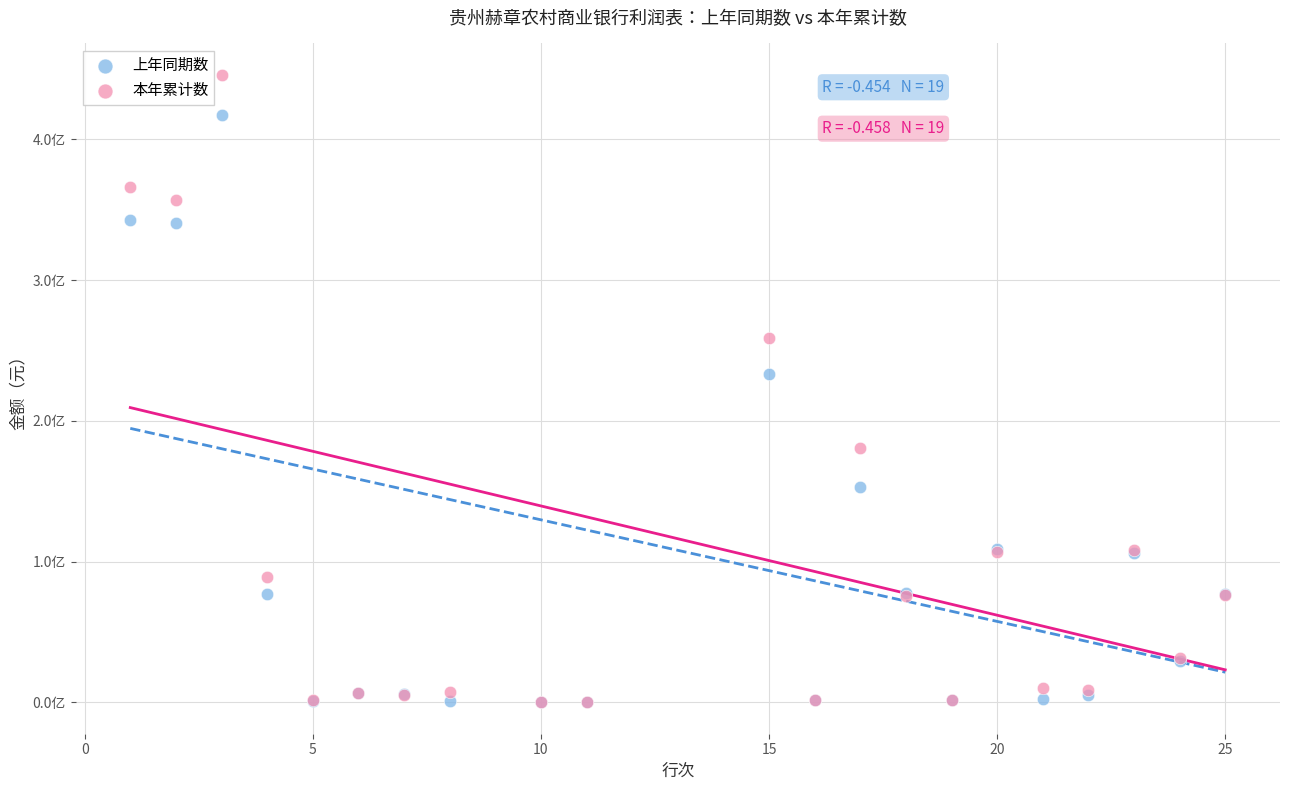

Which series has the largest Y range (max minus min)?

本年累计数